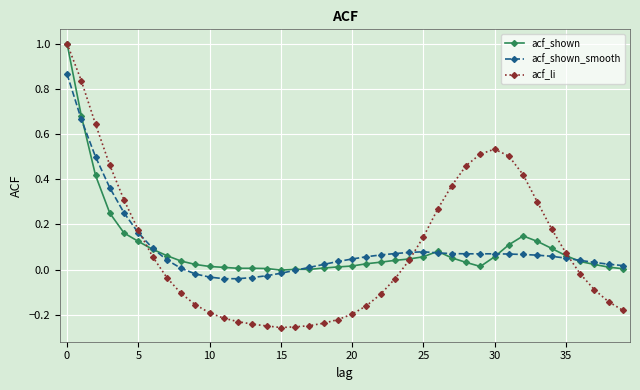

What is the maximum value shown in the chart?

1.0